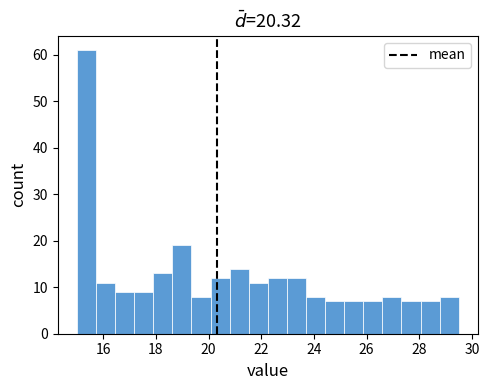

Read against the x-axis, roughly where is the centre of the tallest bar?

15.4